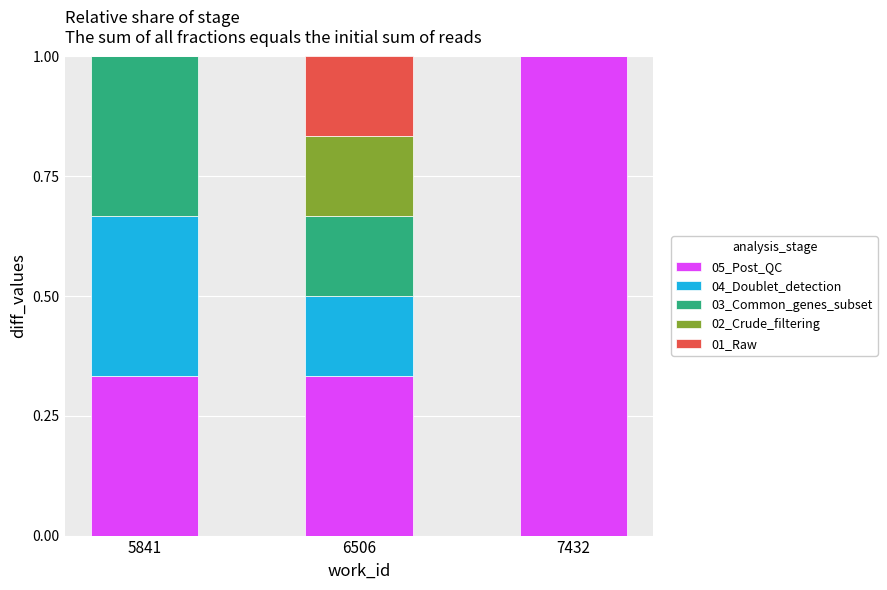

What is the total value across all series at 6506?

1.0